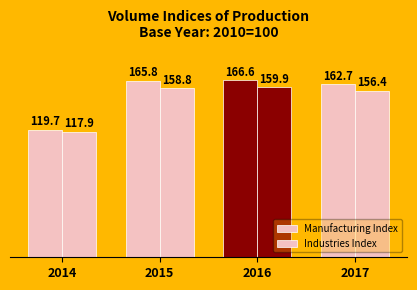

What value does the Manufacturing Index series have at 2014?

119.7